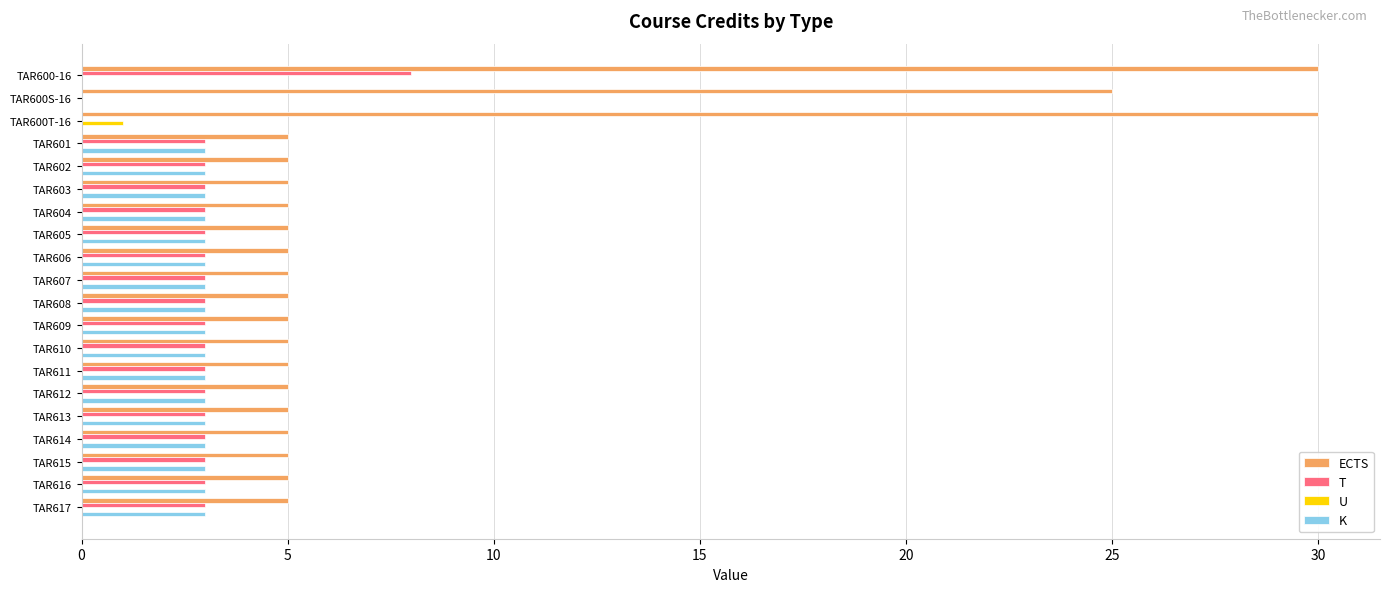

The K series shows 2 at TAR614. True or false?

False